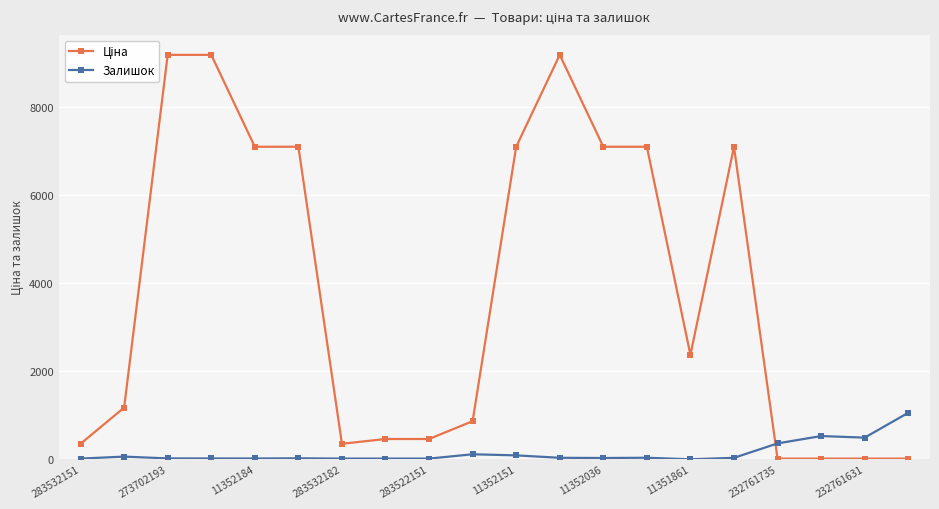

At how many categories does at least one series exceed 5282?

9